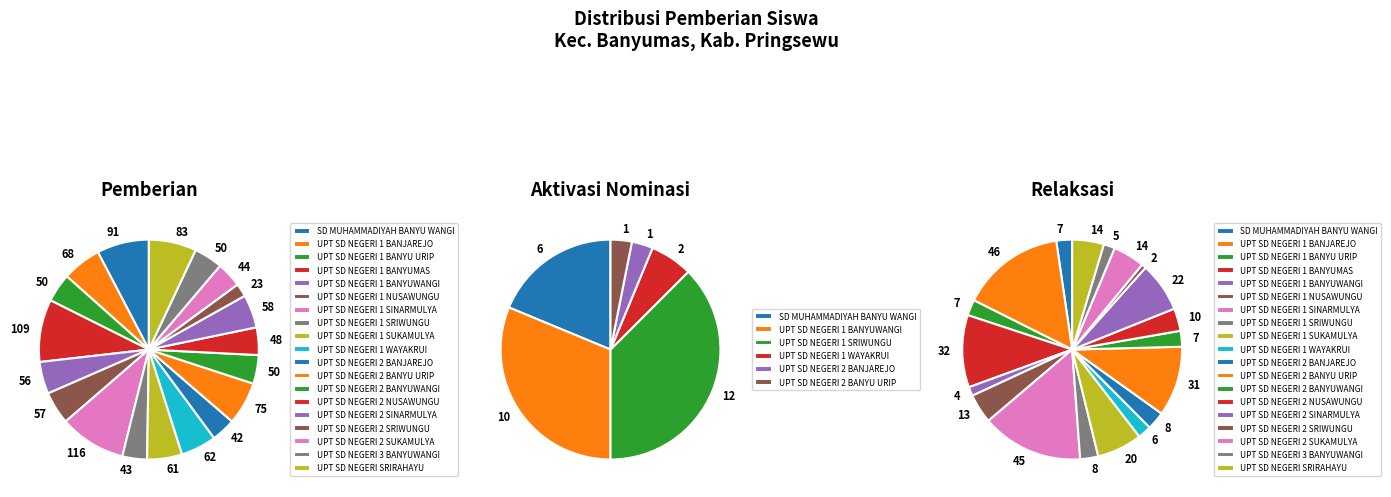

Which series has the widest spread of values?

Pemberian